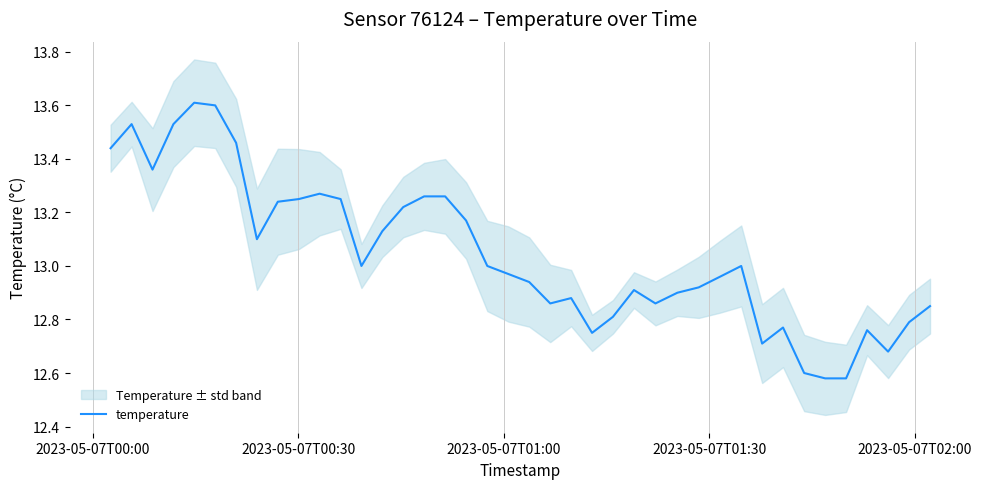

How many distinct data groups are displayed?

1